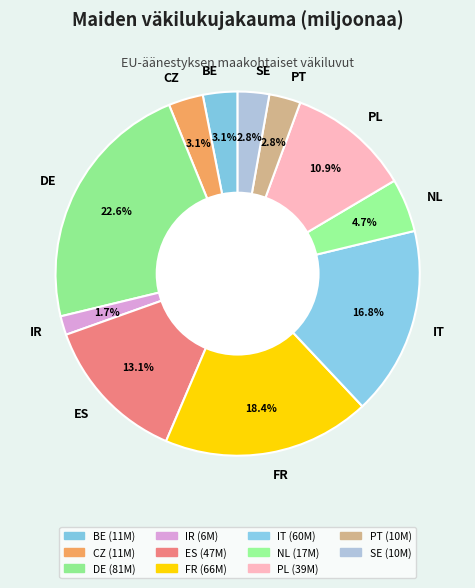

What is the largest slice in the pie chart?

DE